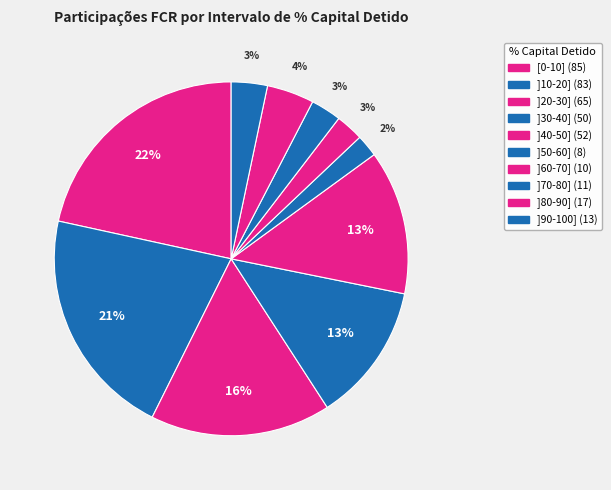

Does ]30-40] account for over 50% of the chart?

No